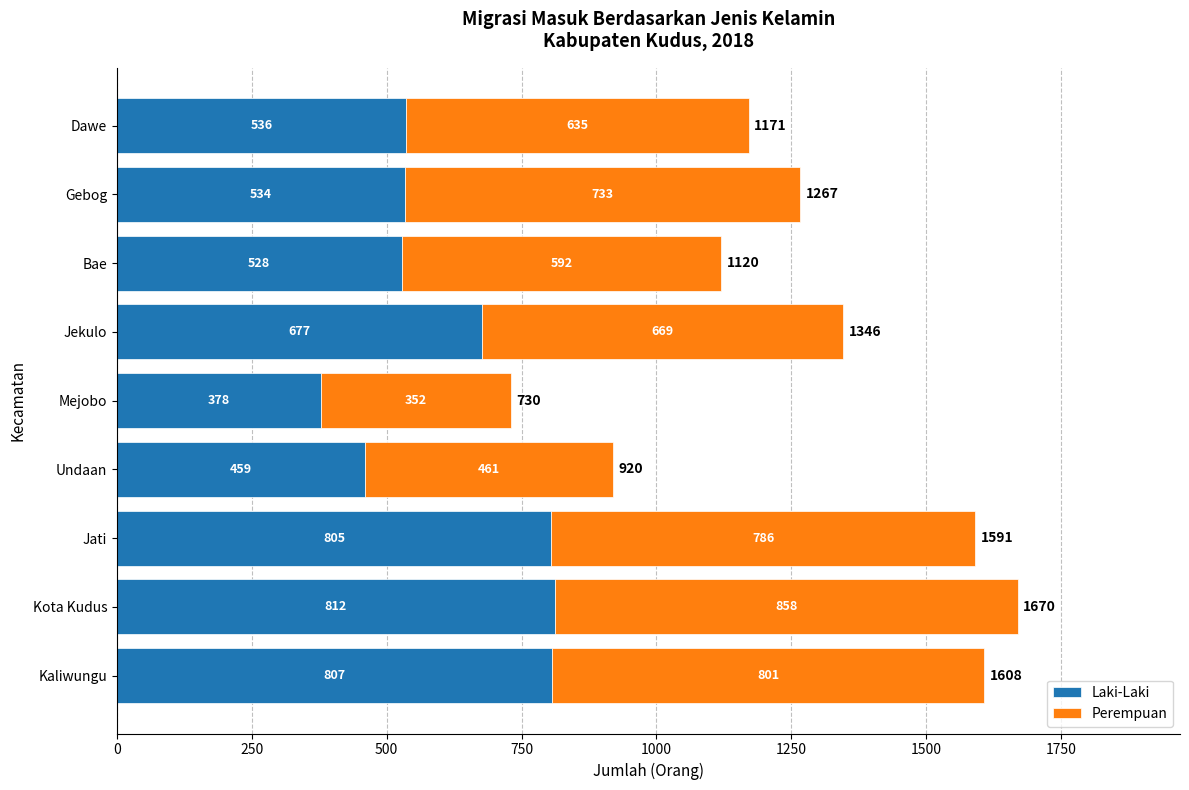

The value of Laki-Laki at Mejobo is 575. True or false?

False